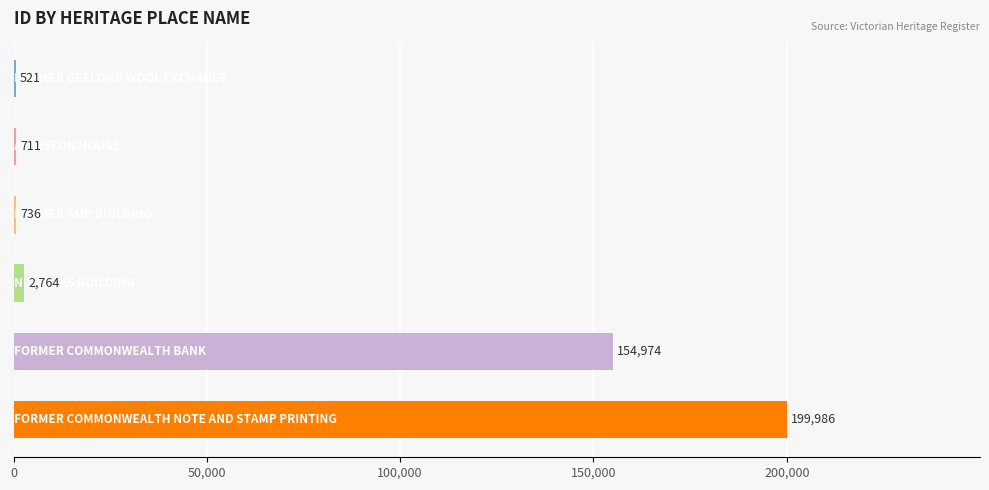

What is the sum of all values?

359692